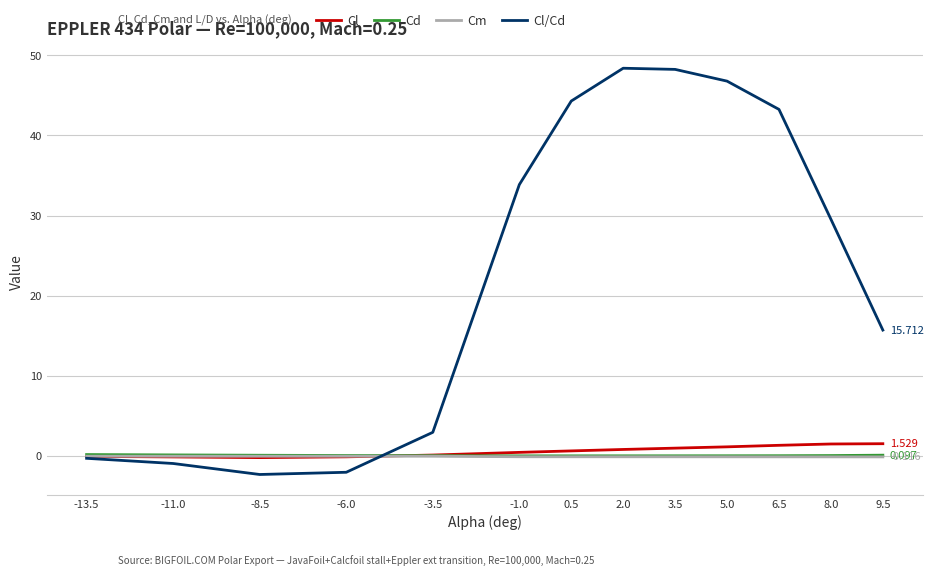

In Cl/Cd, how many points are higher than both neighbors (excluding endpoints)?

1